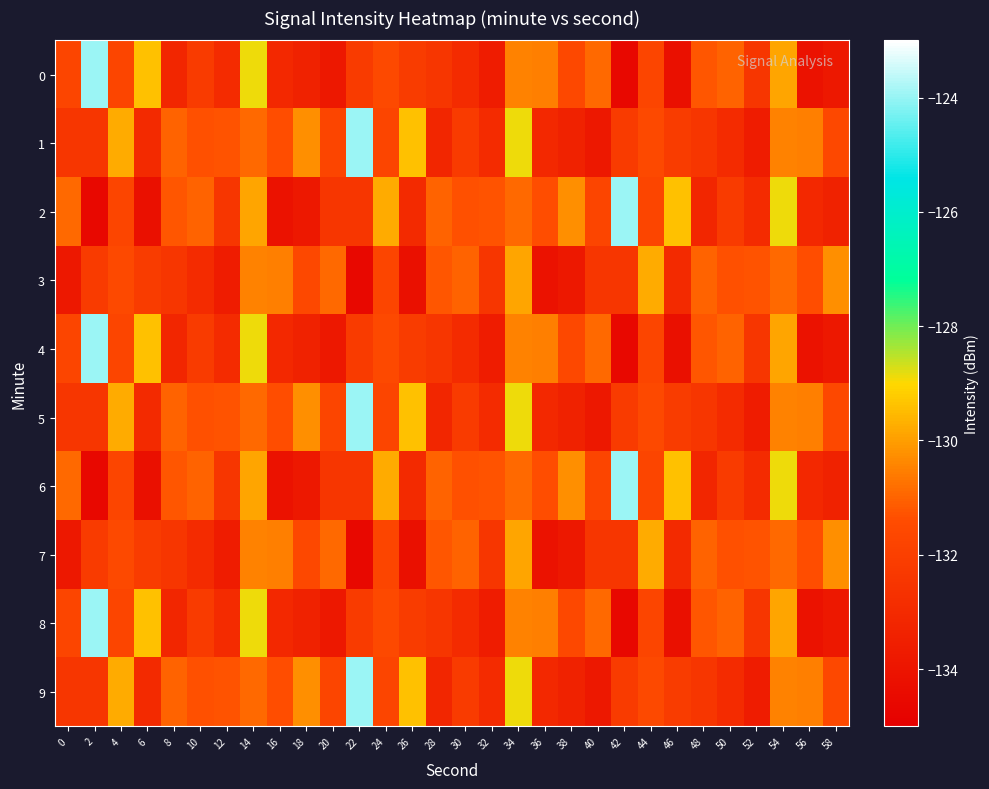

What is the total value across all series at 52?

-1326.4